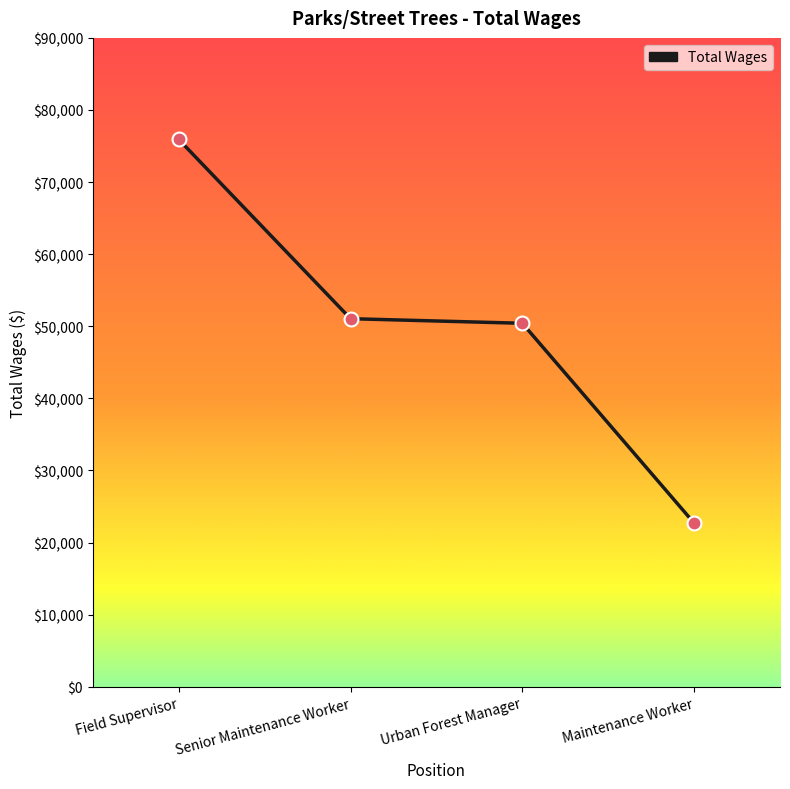

What is the change in value from Field Supervisor to Senior Maintenance Worker?

-24855